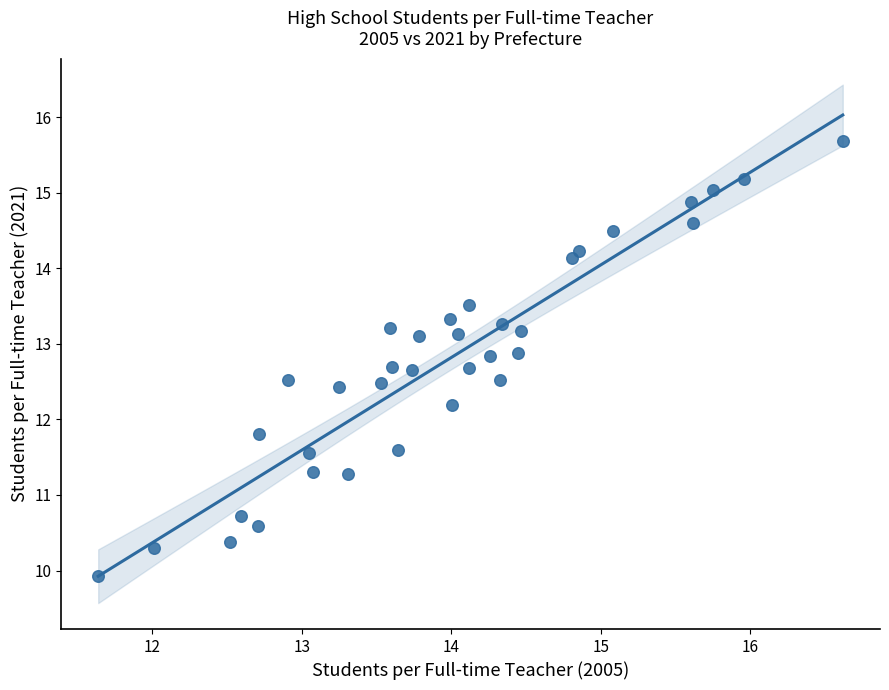

What is the range of Y values (max minus min)?

5.8